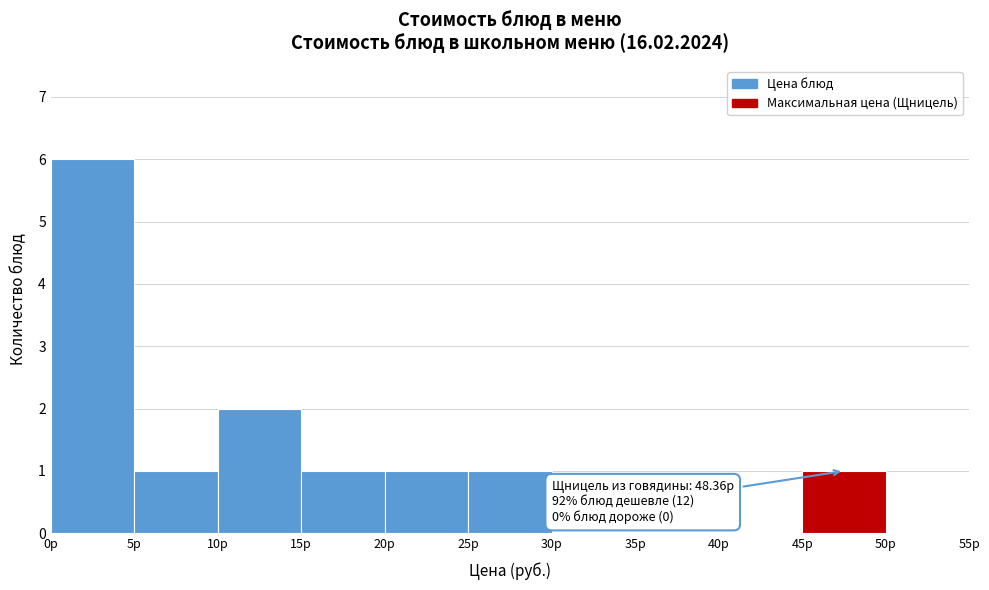

Which range on the x-axis has the tallest bar?

0 to 5